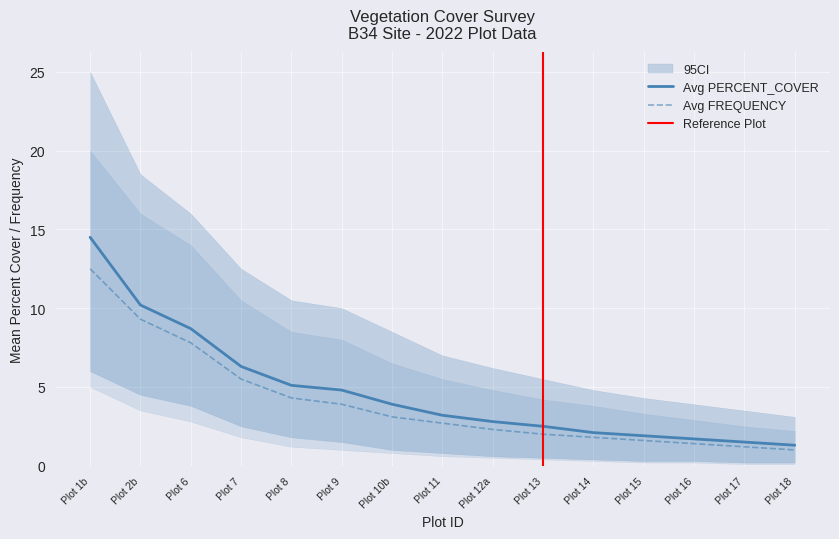

What is the difference between the CI_upper values at Plot 10b and Plot 7?

2.4